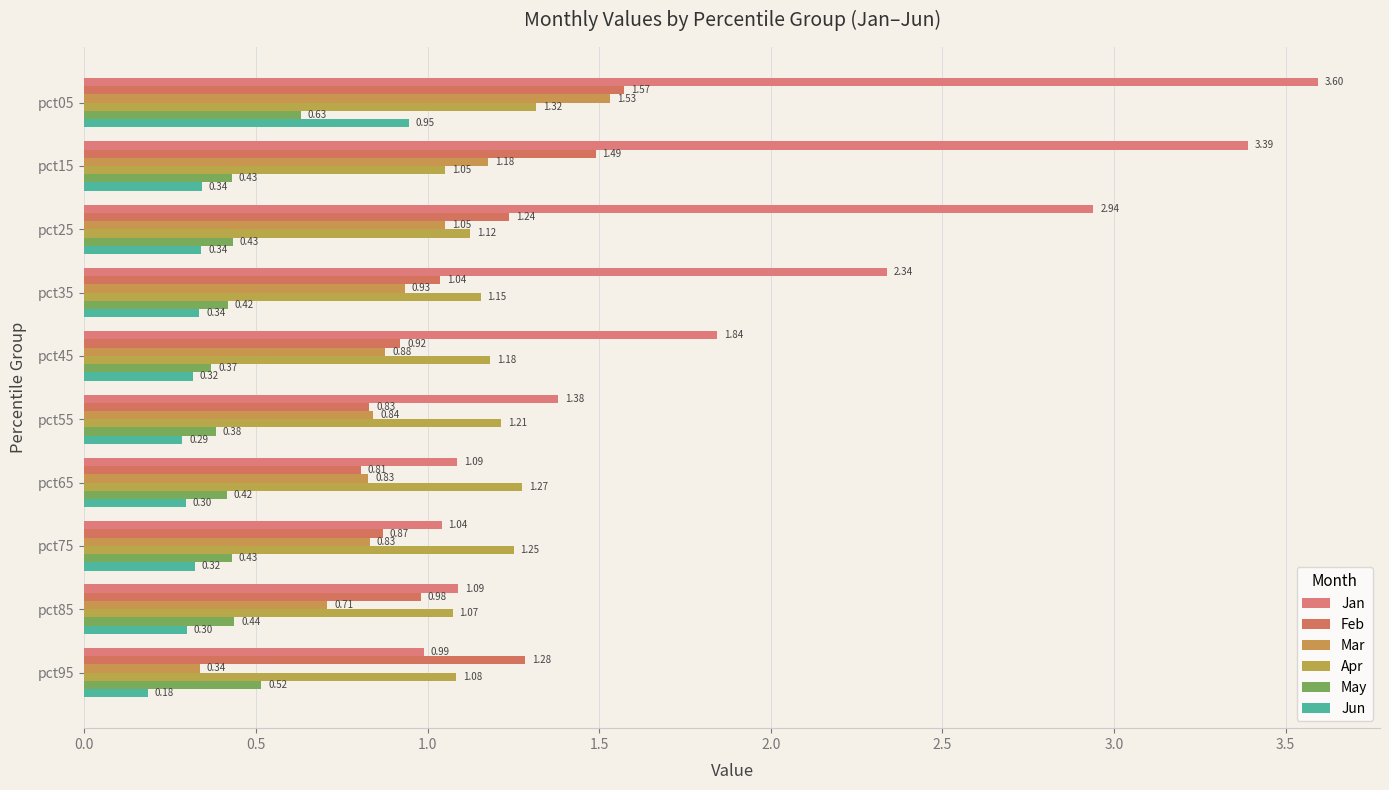

Count the number of data series in this chart.

6